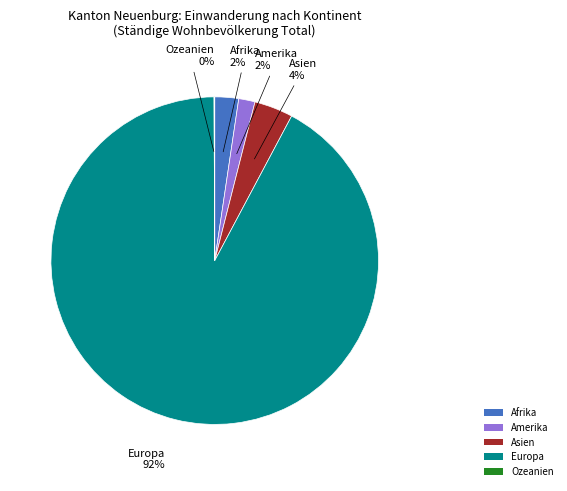

What is the largest slice in the pie chart?

Europa